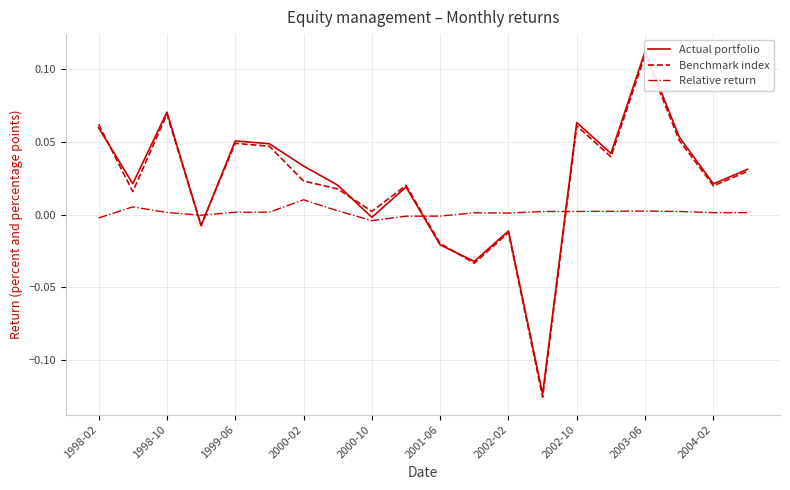

True or false: Relative return has more than 0 points higher than both neighbors.

True